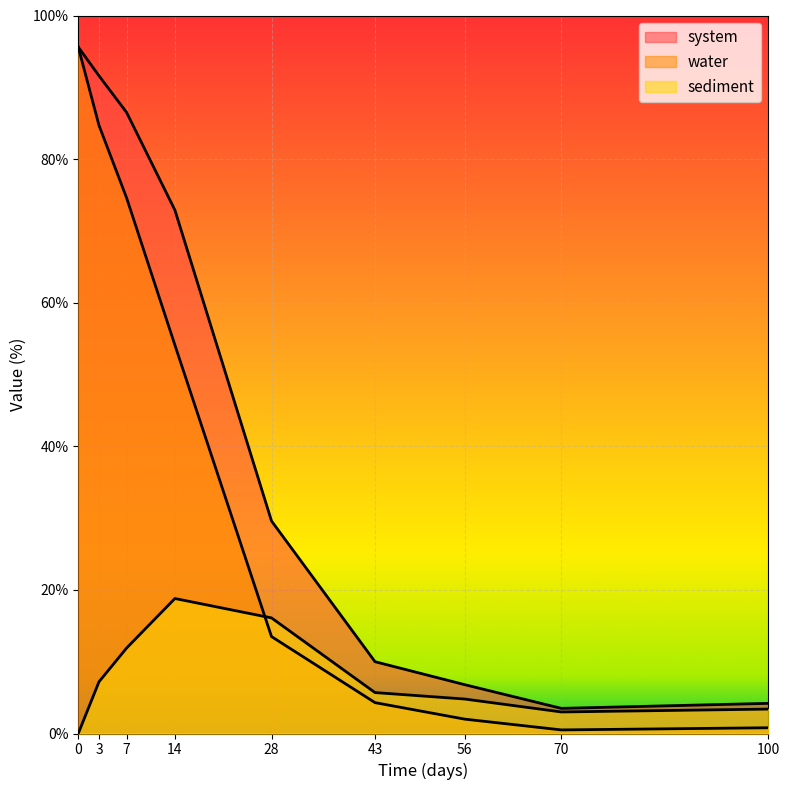

What are all the series names shown in the legend?

system, water, sediment